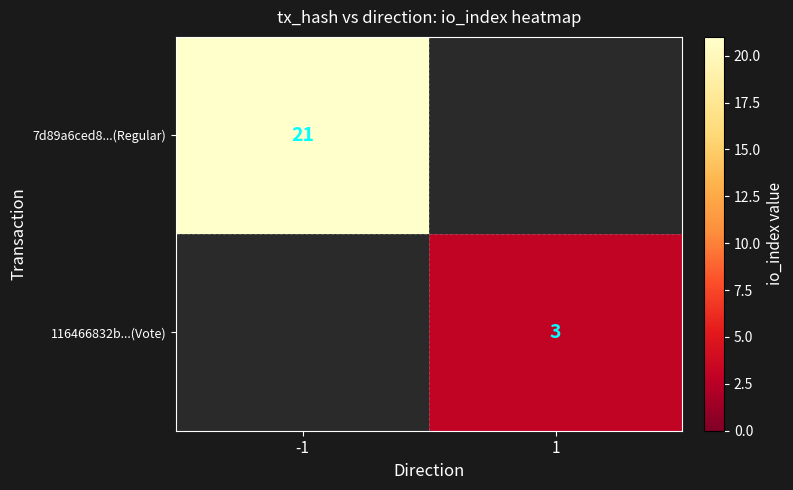

The value of 116466832b...(Vote) at 1 is 5.1. True or false?

False